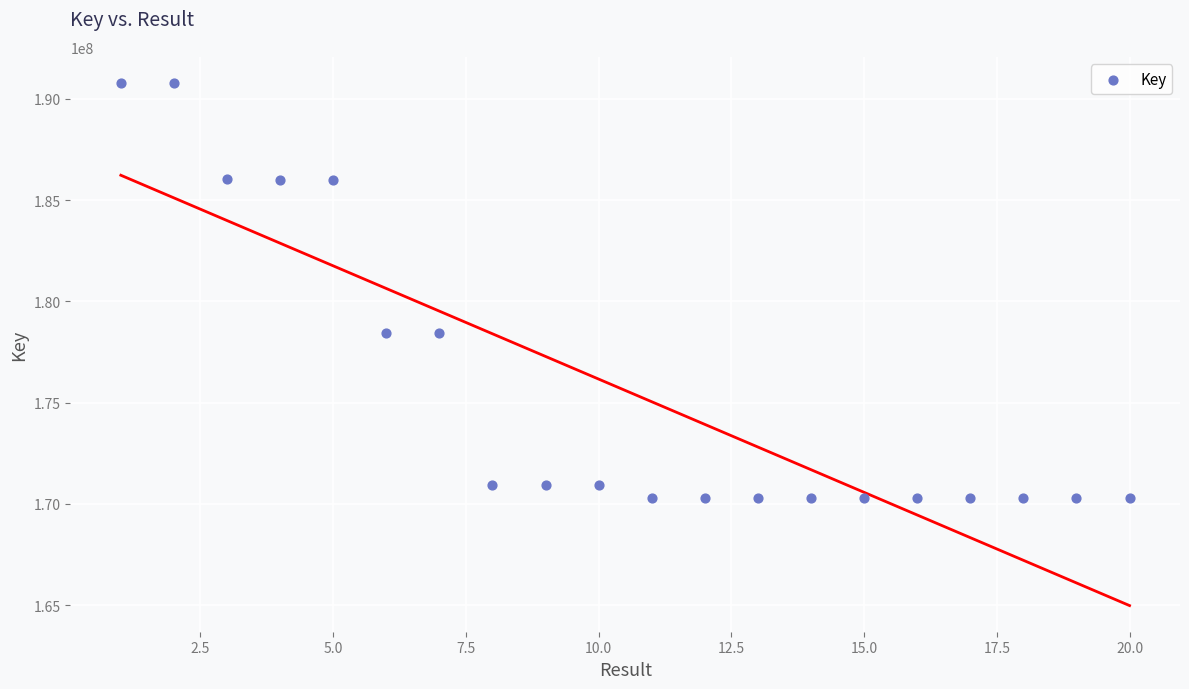

What is the range of X values (max minus min)?

19